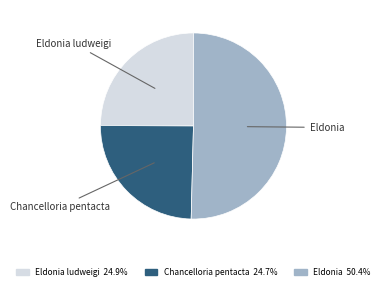

What is the largest slice in the pie chart?

Eldonia